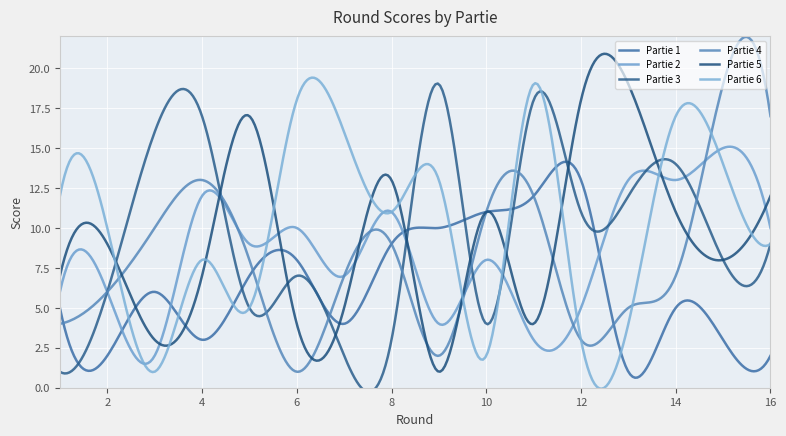

Which series has the widest spread of values?

Partie 3